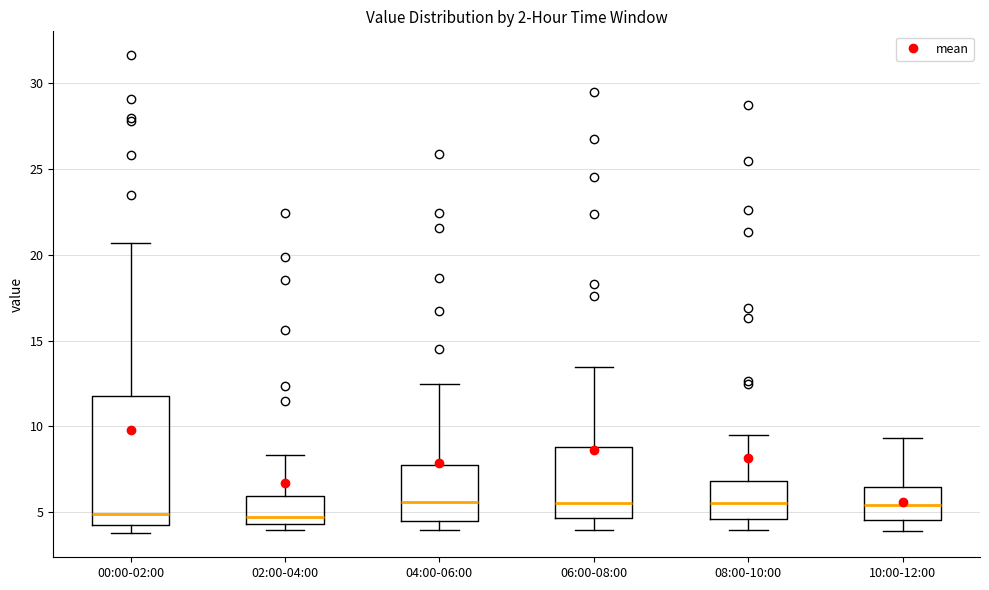

Reading left to right, transcribe this box plot: for each box, give where its median line is, the range the box spans, and where its two whiskers end, as read against the y-axis. The values are not printed on the chart, so give them approximately, as read against the axis.

00:00-02:00: median 5.0, box 4.5 to 12.0, whiskers 4.0 to 20.5
02:00-04:00: median 4.5 (just above the box's lower edge), box 4.5 to 6.0, whiskers 4.0 to 8.5
04:00-06:00: median 5.5, box 4.5 to 7.5, whiskers 4.0 to 12.5
06:00-08:00: median 5.5, box 4.5 to 9.0, whiskers 4.0 to 13.5
08:00-10:00: median 5.5, box 4.5 to 7.0, whiskers 4.0 to 9.5
10:00-12:00: median 5.5, box 4.5 to 6.5, whiskers 4.0 to 9.5